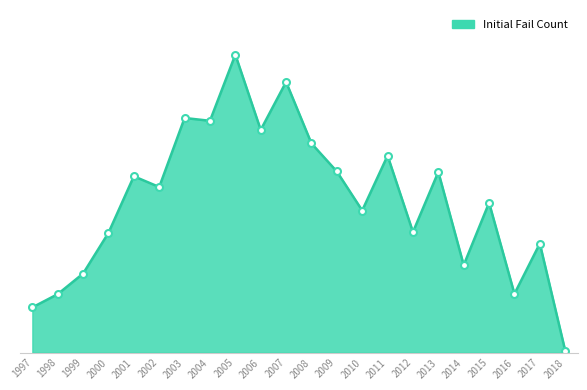

Does the chart have visible grid lines?

No